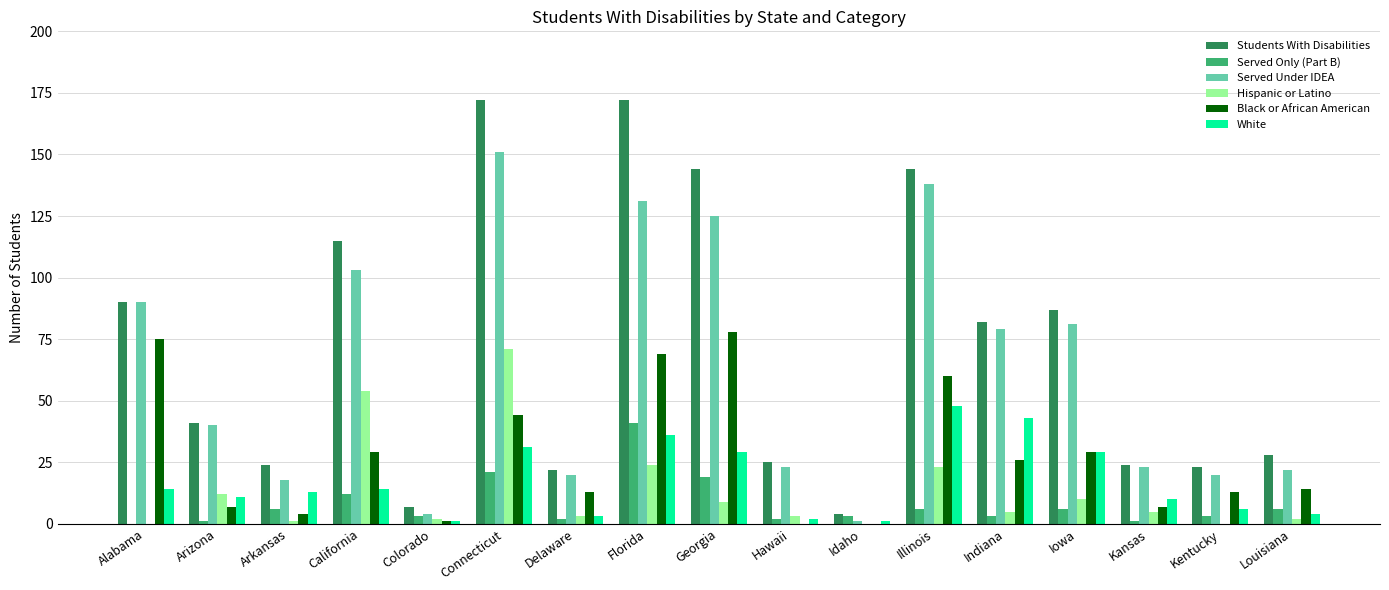

Reading right to left, extract all data points from this chart.

Students With Disabilities: Louisiana=28	Kentucky=23	Kansas=24	Iowa=87	Indiana=82	Illinois=144	Idaho=4	Hawaii=25	Georgia=144	Florida=172	Delaware=22	Connecticut=172	Colorado=7	California=115	Arkansas=24	Arizona=41	Alabama=90
Served Only (Part B): Louisiana=6	Kentucky=3	Kansas=1	Iowa=6	Indiana=3	Illinois=6	Idaho=3	Hawaii=2	Georgia=19	Florida=41	Delaware=2	Connecticut=21	Colorado=3	California=12	Arkansas=6	Arizona=1	Alabama=0
Served Under IDEA: Louisiana=22	Kentucky=20	Kansas=23	Iowa=81	Indiana=79	Illinois=138	Idaho=1	Hawaii=23	Georgia=125	Florida=131	Delaware=20	Connecticut=151	Colorado=4	California=103	Arkansas=18	Arizona=40	Alabama=90
Hispanic or Latino: Louisiana=2	Kentucky=0	Kansas=5	Iowa=10	Indiana=5	Illinois=23	Idaho=0	Hawaii=3	Georgia=9	Florida=24	Delaware=3	Connecticut=71	Colorado=2	California=54	Arkansas=1	Arizona=12	Alabama=0
Black or African American: Louisiana=14	Kentucky=13	Kansas=7	Iowa=29	Indiana=26	Illinois=60	Idaho=0	Hawaii=0	Georgia=78	Florida=69	Delaware=13	Connecticut=44	Colorado=1	California=29	Arkansas=4	Arizona=7	Alabama=75
White: Louisiana=4	Kentucky=6	Kansas=10	Iowa=29	Indiana=43	Illinois=48	Idaho=1	Hawaii=2	Georgia=29	Florida=36	Delaware=3	Connecticut=31	Colorado=1	California=14	Arkansas=13	Arizona=11	Alabama=14